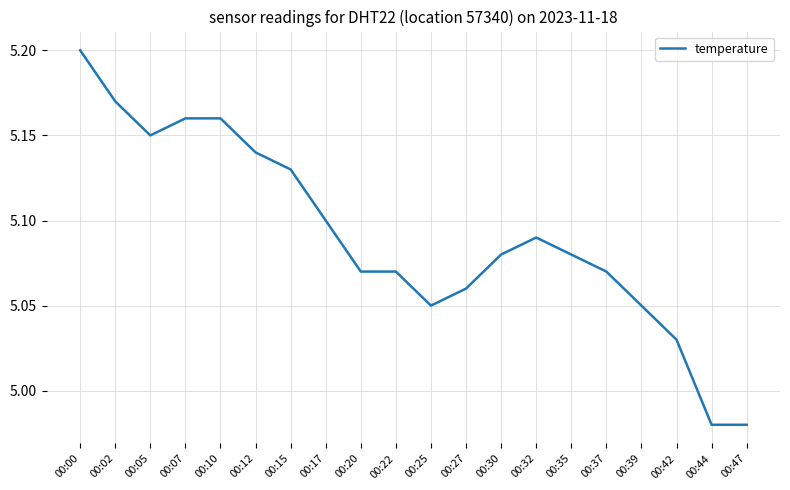

The chart shows a value of 5.2 at 00:07. True or false?

True